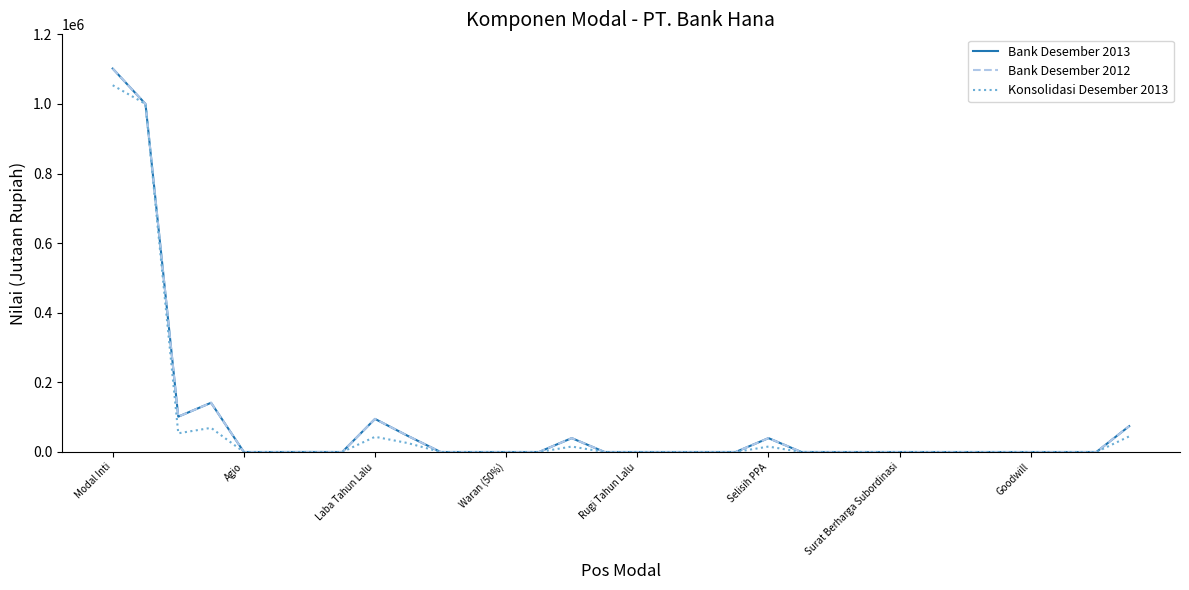

Does the chart have visible grid lines?

No